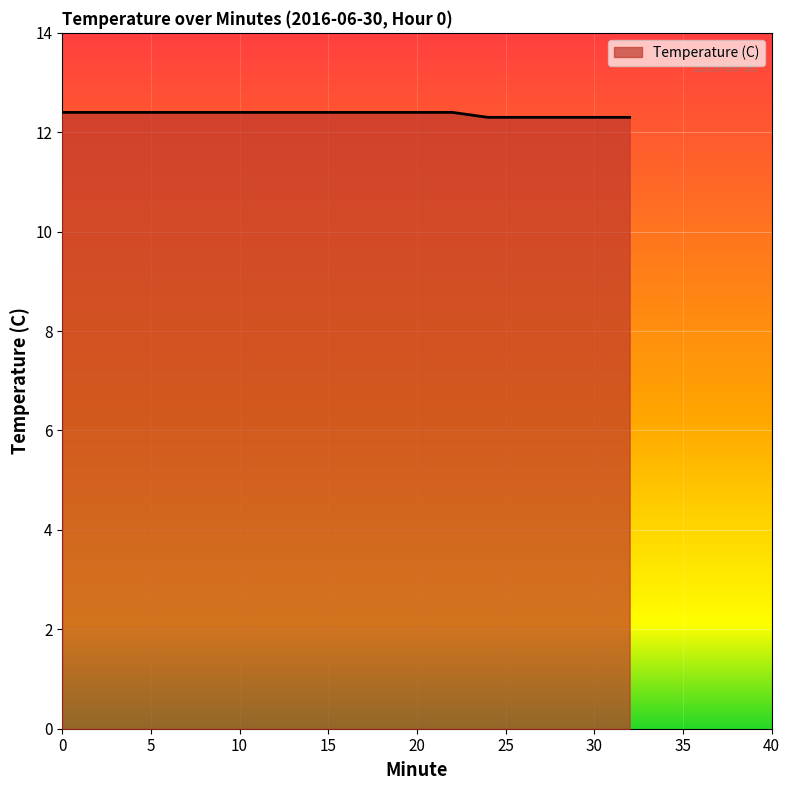

What is the greatest value displayed?

12.4